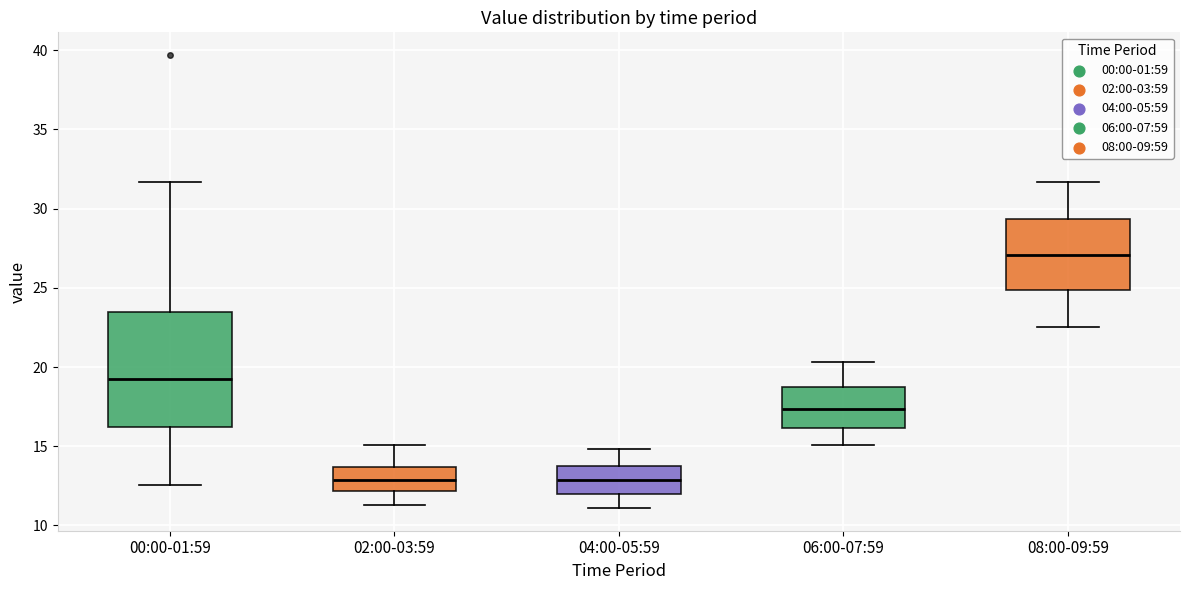

Reading left to right, read every box against the y-axis: the position of its median line, the range the box covers, and the ends of its whiskers. The values are not printed on the chart, so give them approximately, as read against the axis.

00:00-01:59: median 19.5, box 16.0 to 23.5, whiskers 12.5 to 31.5
02:00-03:59: median 13.0, box 12.0 to 13.5, whiskers 11.5 to 15.0
04:00-05:59: median 13.0, box 12.0 to 13.5, whiskers 11.0 to 15.0
06:00-07:59: median 17.5, box 16.0 to 18.5, whiskers 15.0 to 20.5
08:00-09:59: median 27.0, box 25.0 to 29.5, whiskers 22.5 to 31.5